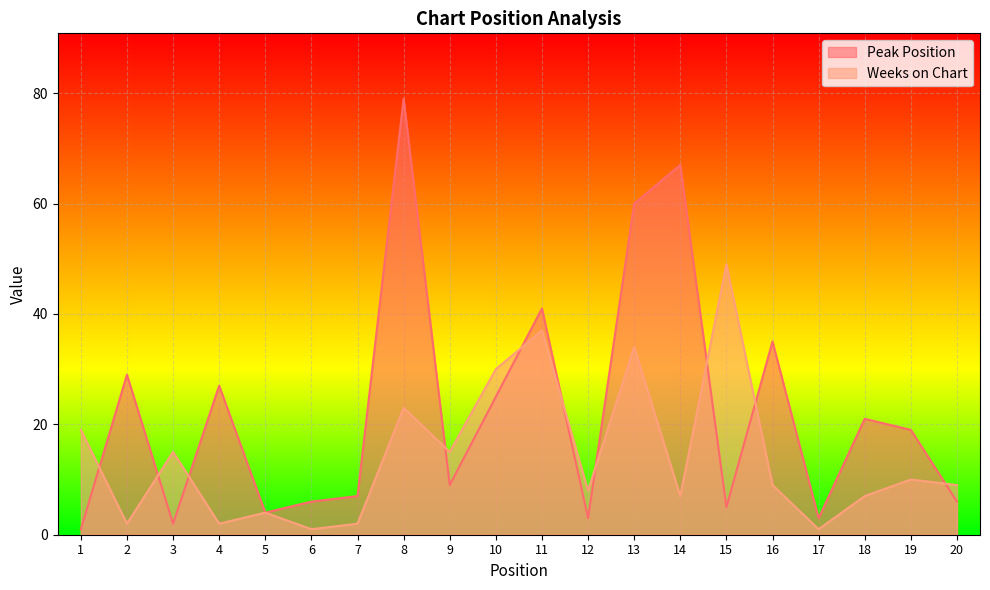

Reading left to right, list all the values displayed in this chart.

Peak Position: 1	29	2	27	4	6	7	79	9	25	41	3	60	67	5	35	3	21	19	6
Weeks on Chart: 19	2	15	2	4	1	2	23	15	30	37	8	34	7	49	9	1	7	10	9